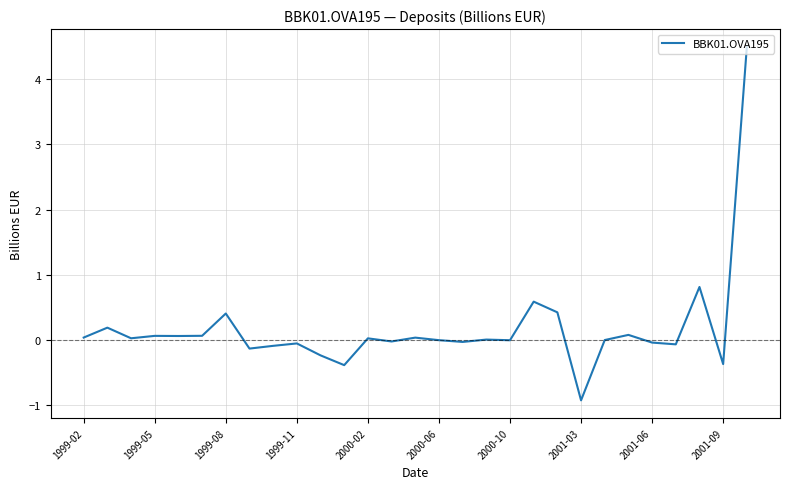

What is the difference between the maximum and minimum values?

5.4